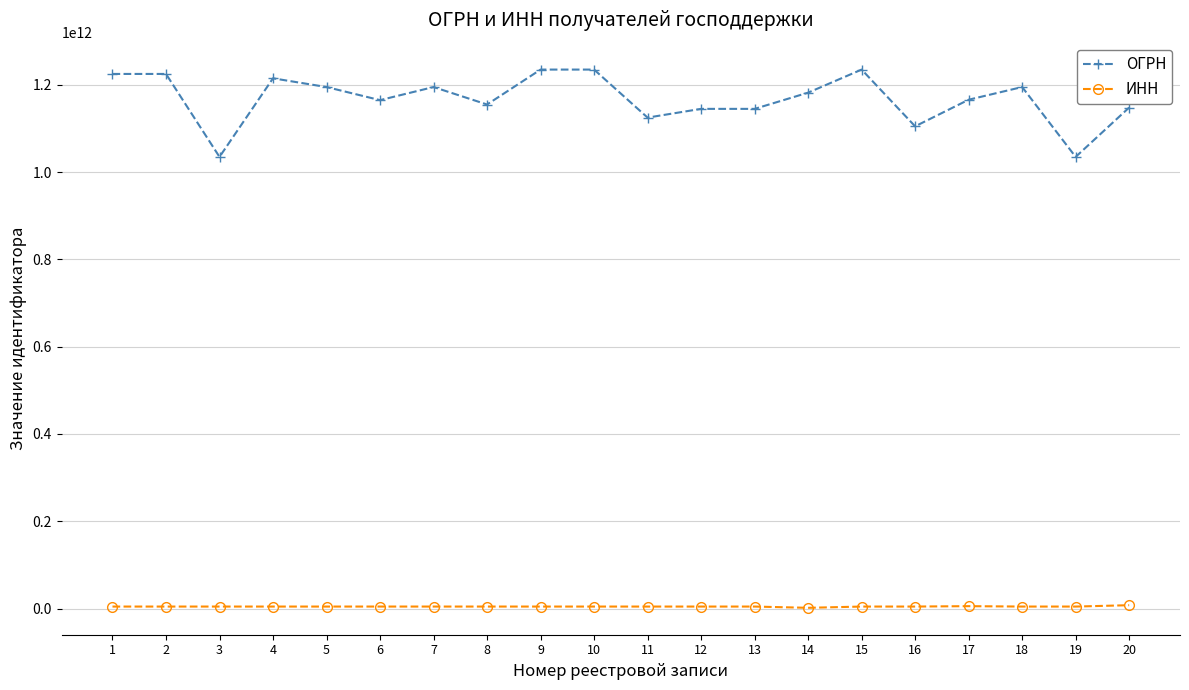

Which series has the largest total across all categories?

ОГРН